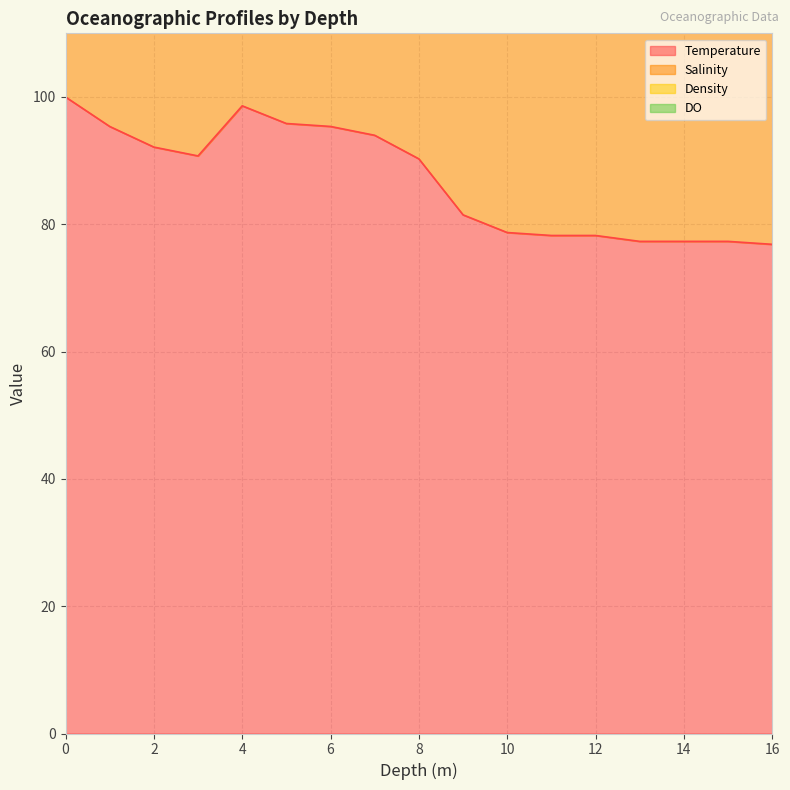

What is the value of the Salinity point at the 9th from the left?

264.8